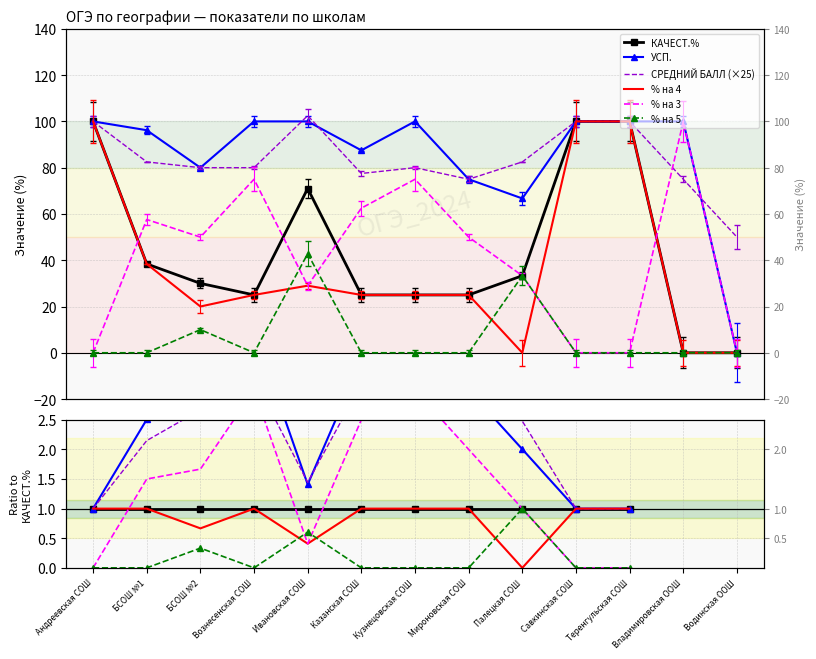

What is the total value across all series at Владимировская ООШ?

275.0